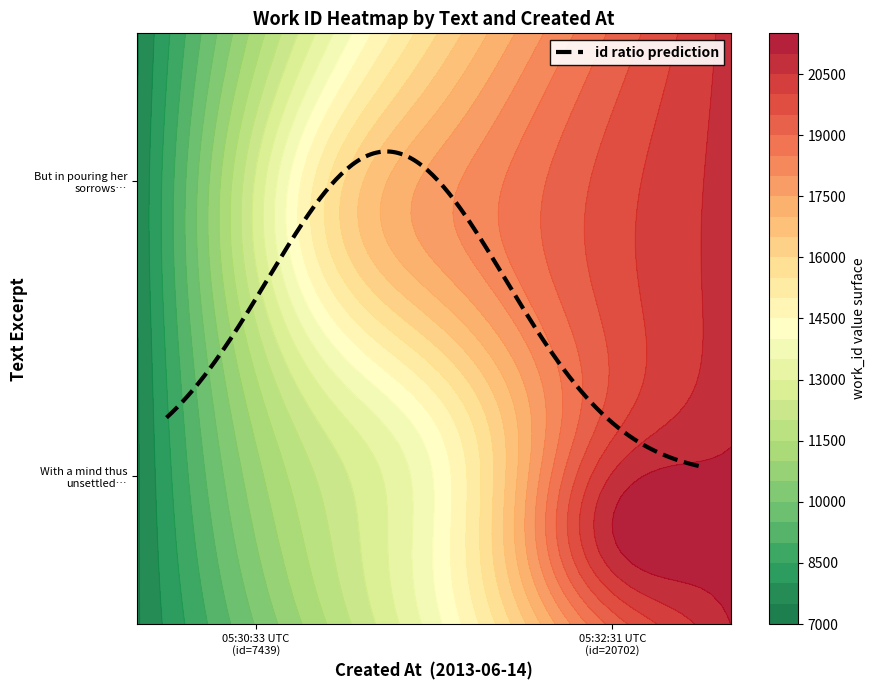

List the series in order of their overall mean, highest first.

But in pouring her sorrows into the bos, With a mind thus unsettled, and a heart